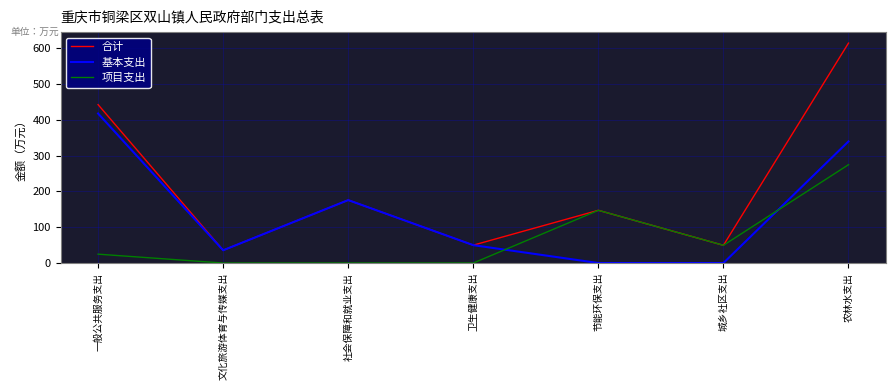

What is the spread (max minus min) of values at 文化旅游体育与传媒支出?

35.6